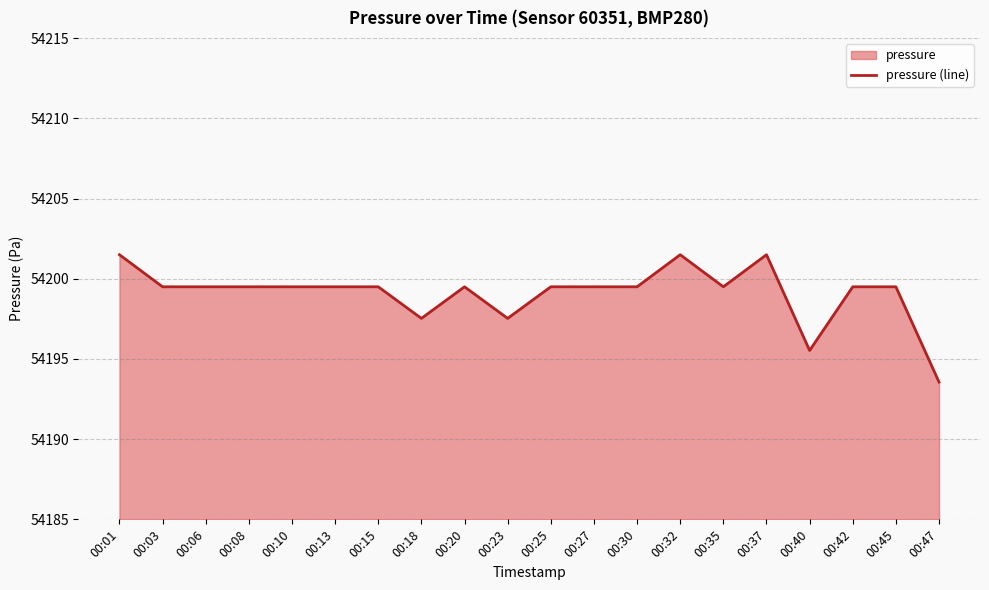

Rank the categories by value from lowest to highest.

00:47, 00:40, 00:18, 00:23, 00:03, 00:06, 00:08, 00:10, 00:13, 00:15, 00:20, 00:25, 00:27, 00:30, 00:35, 00:42, 00:45, 00:01, 00:32, 00:37